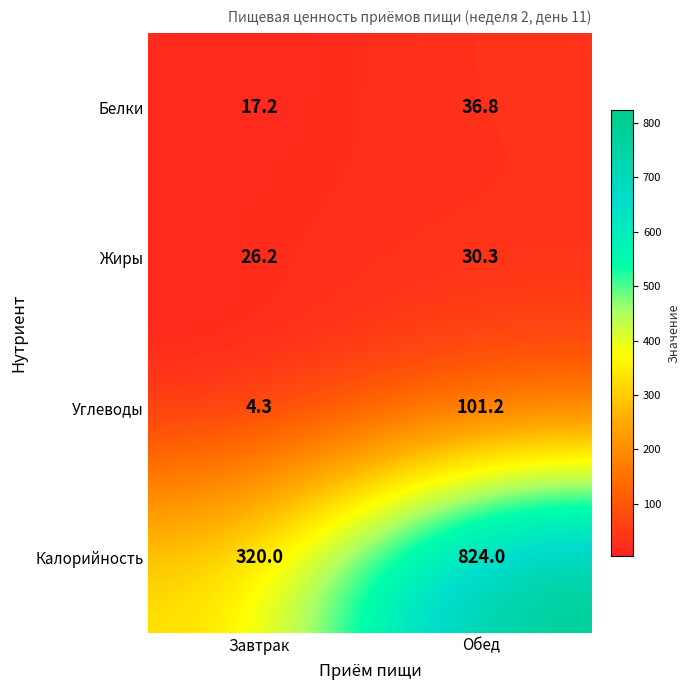

Which series has the largest total across all categories?

Калорийность